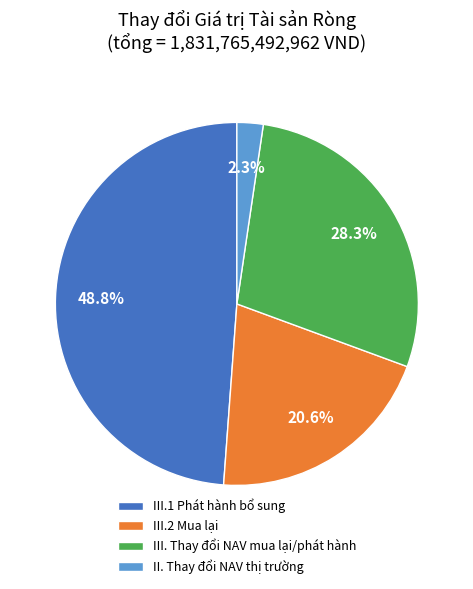

Rank the categories by value from highest to lowest.

III.1 Phát hành bổ sung, III. Thay đổi NAV mua lại/phát hành, III.2 Mua lại, II. Thay đổi NAV thị trường